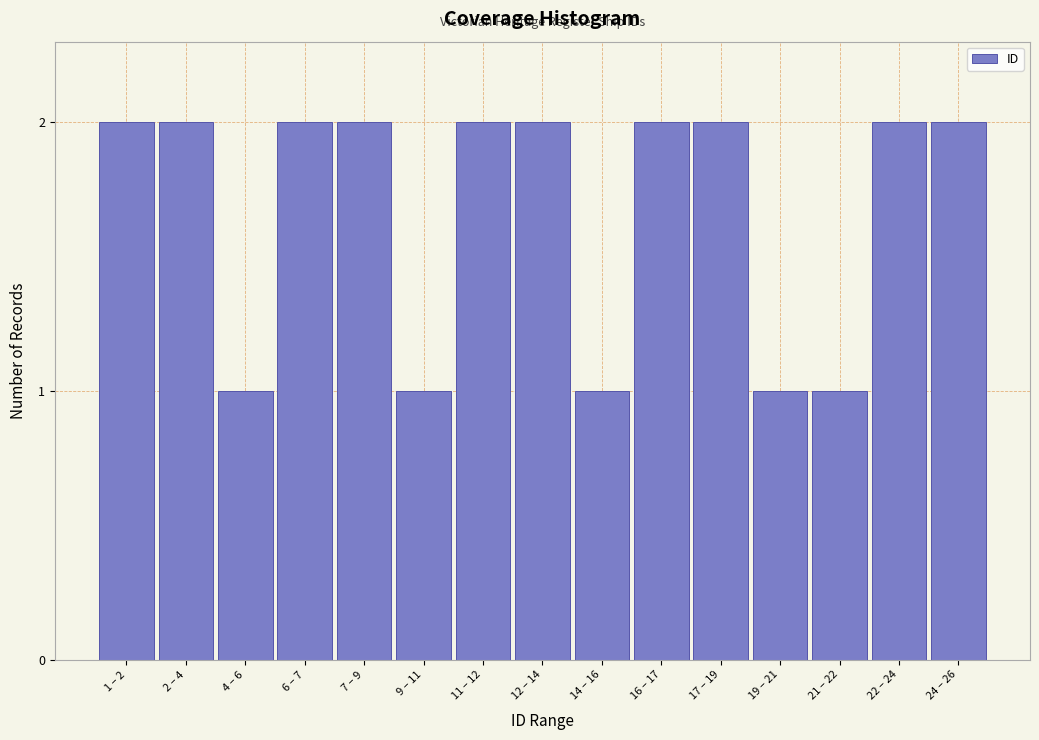

Reading left to right, what are all the values shown in this chart?

2	2	1	2	2	1	2	2	1	2	2	1	1	2	2